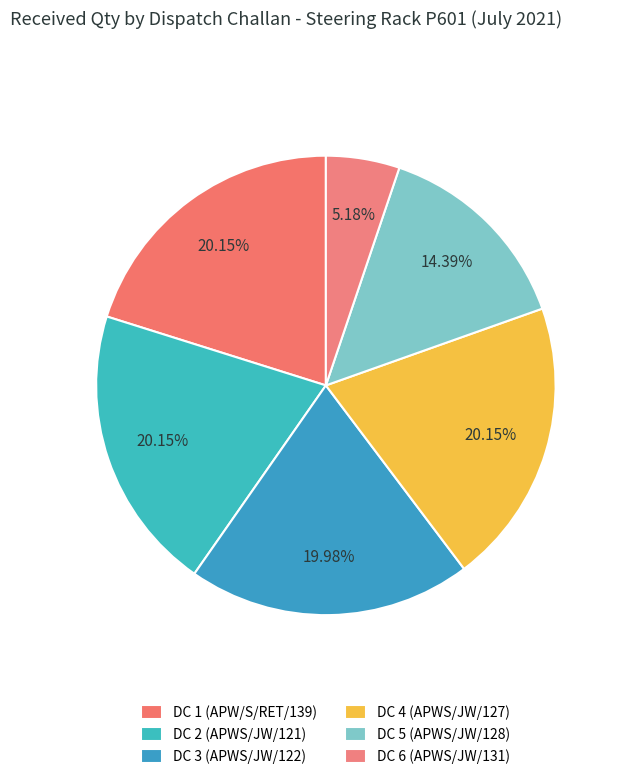

To the nearest percent, what is the average slice percentage?

17%